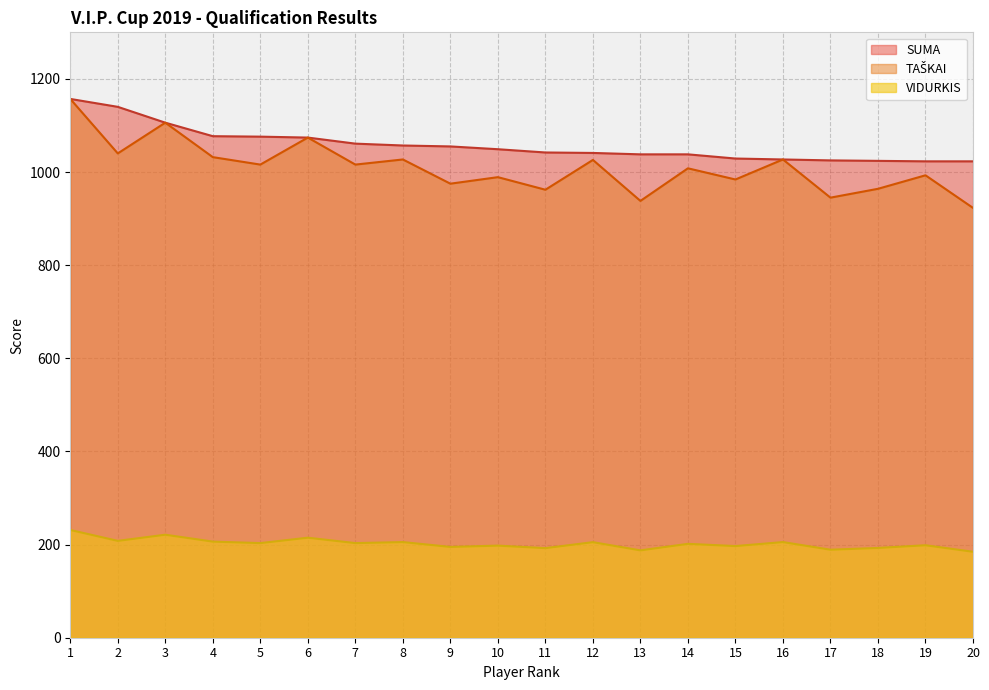

How many lines are shown in the chart?

3